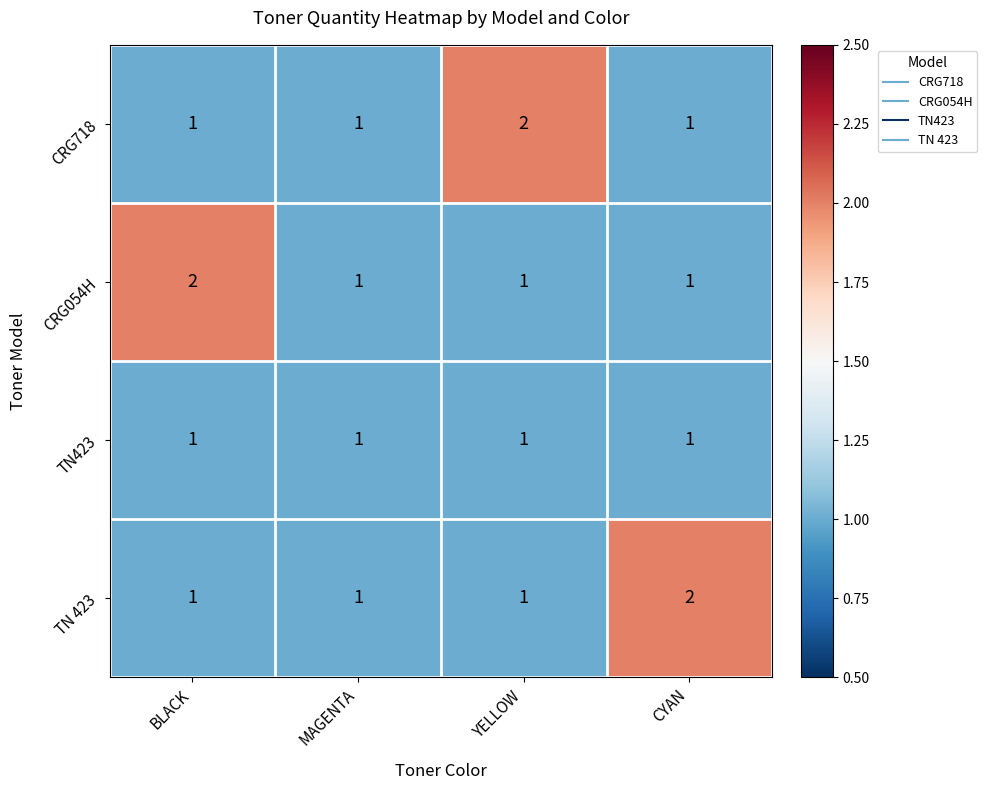

What is the sum of all CRG718 values?

5